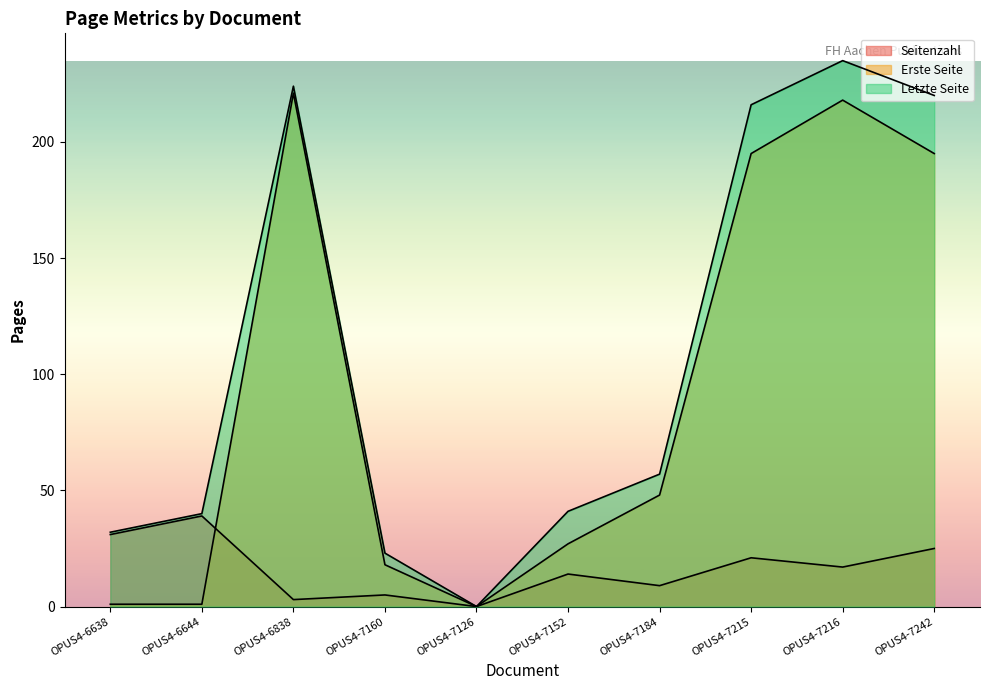

Is the value of Erste Seite at OPUS4-7160 greater than the value of Seitenzahl at OPUS4-7152?

Yes